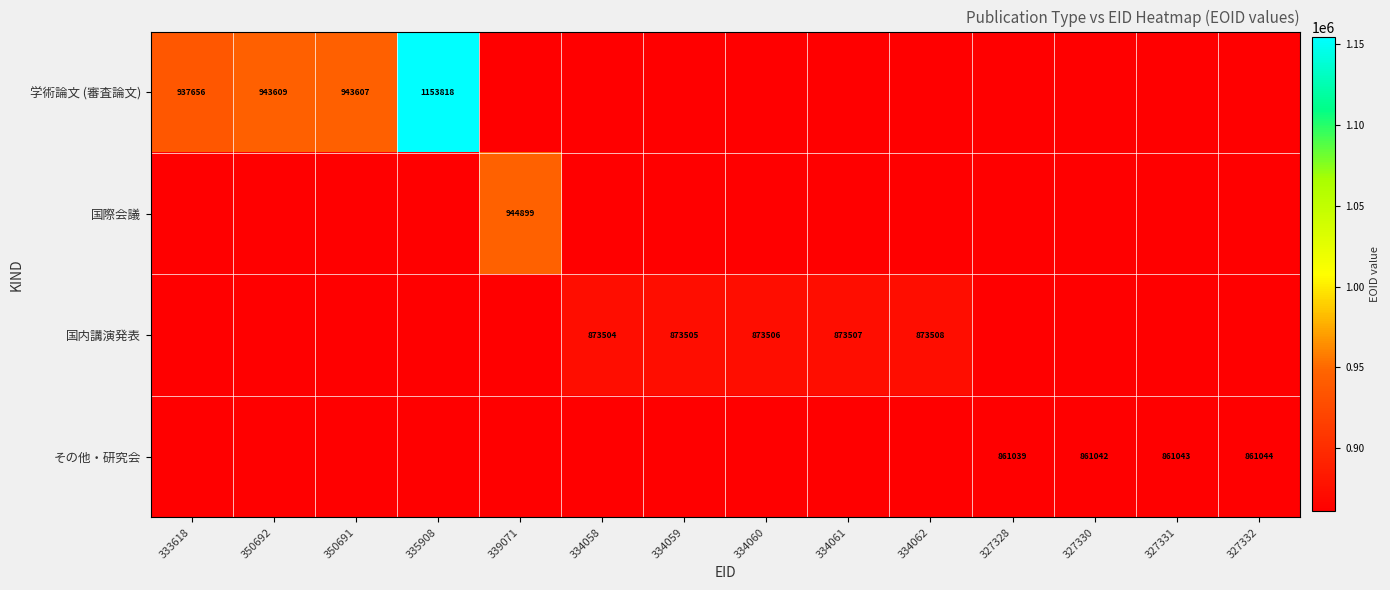

At which category does the chart reach its minimum across all series?

327328